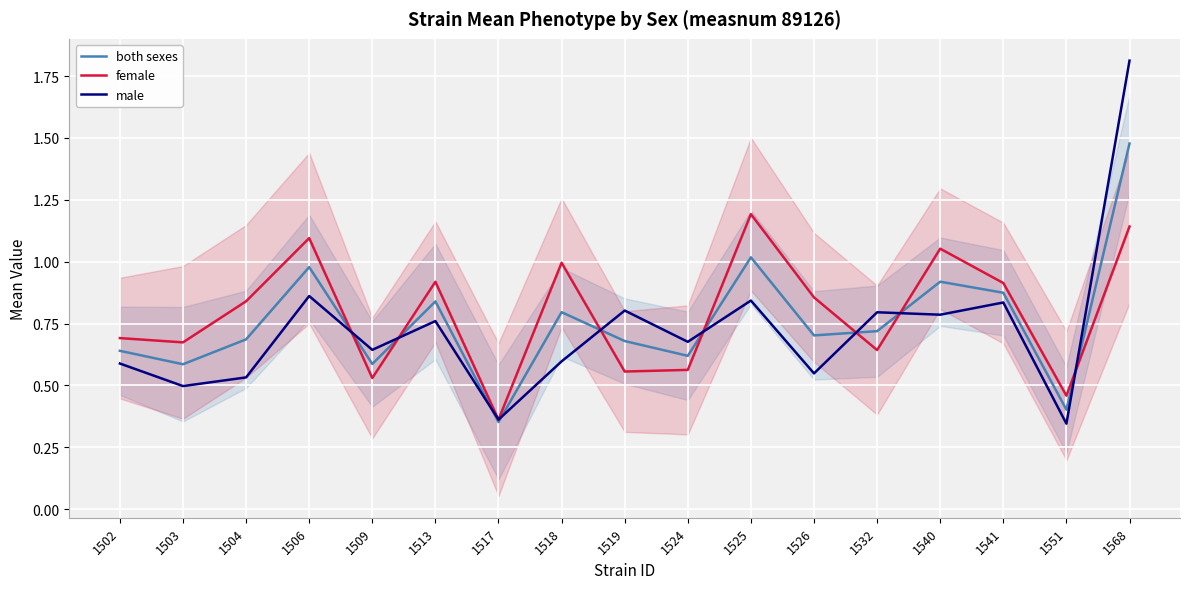

What is the difference between the female values at 1518 and 1509?

0.5